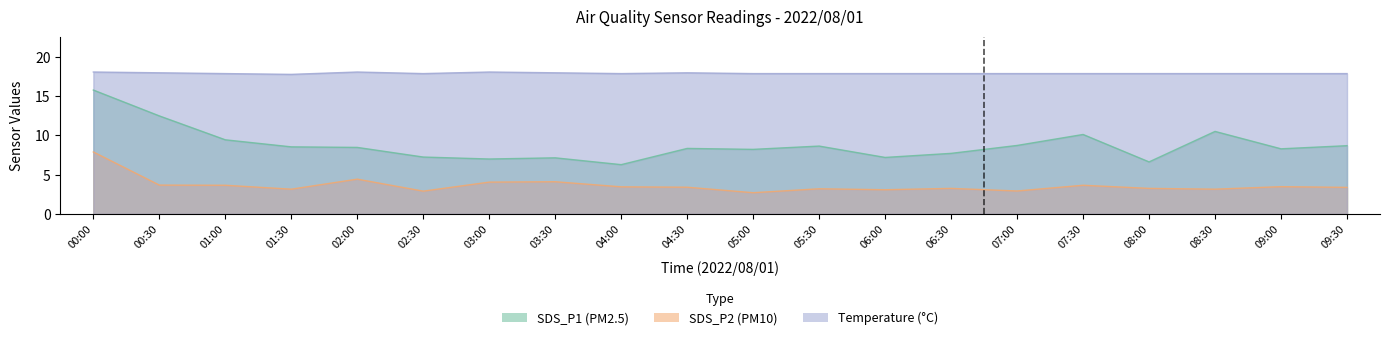

What is the difference between the maximum and minimum values in the SDS_P1 series?

9.5